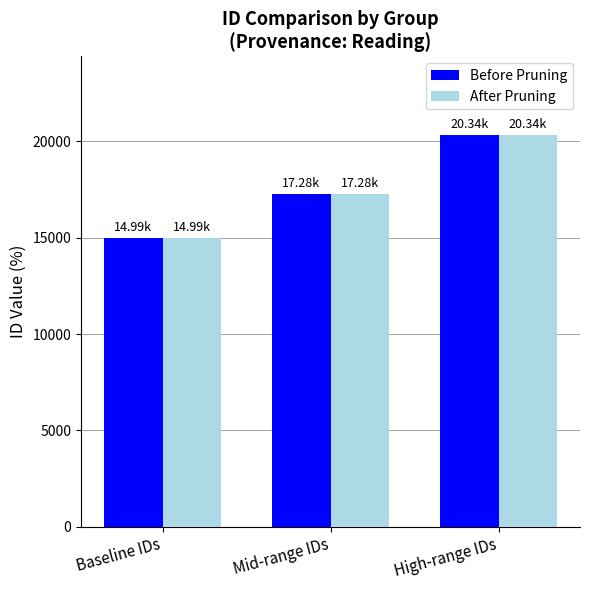

Which category has the highest value across all series?

High-range IDs